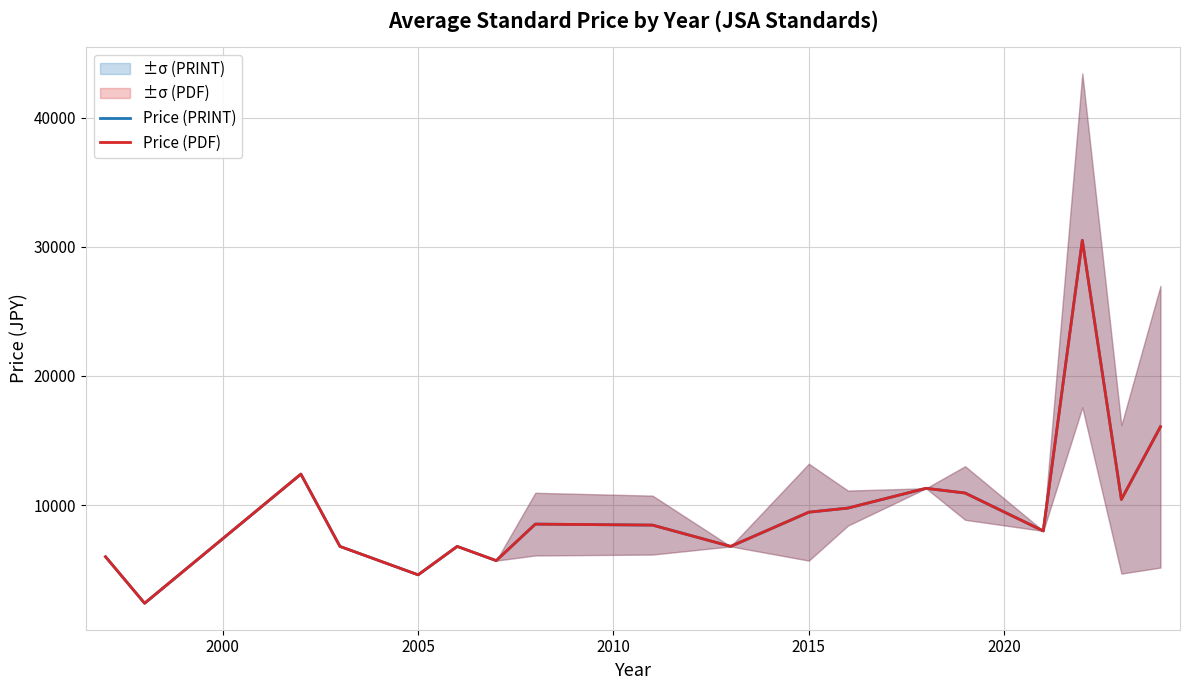

What is the sum of all Price (PRINT) values?

174929.2